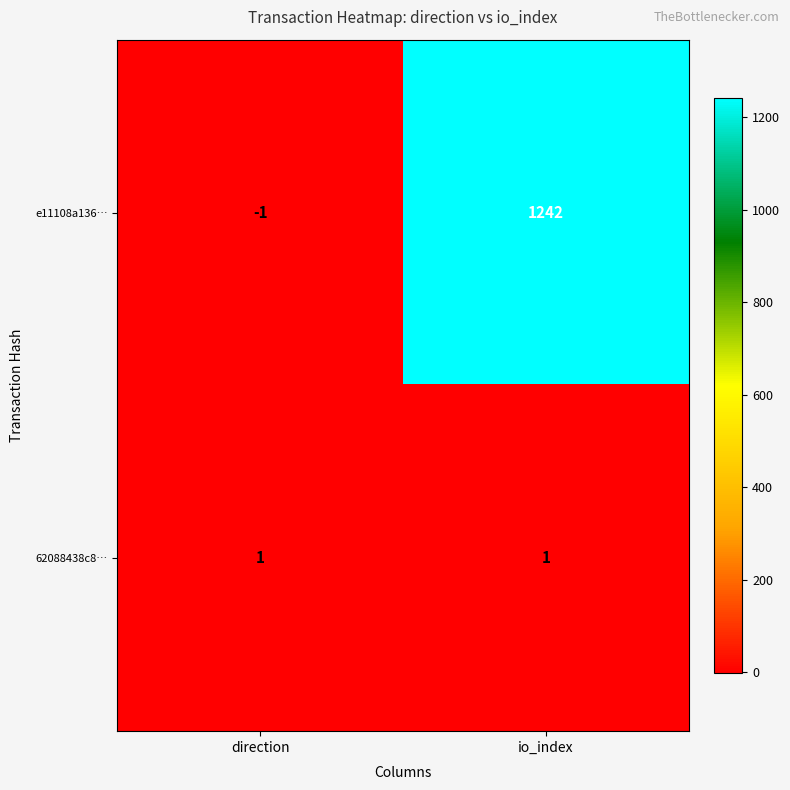

True or false: 62088438c8… has a value of 1 at direction.

True